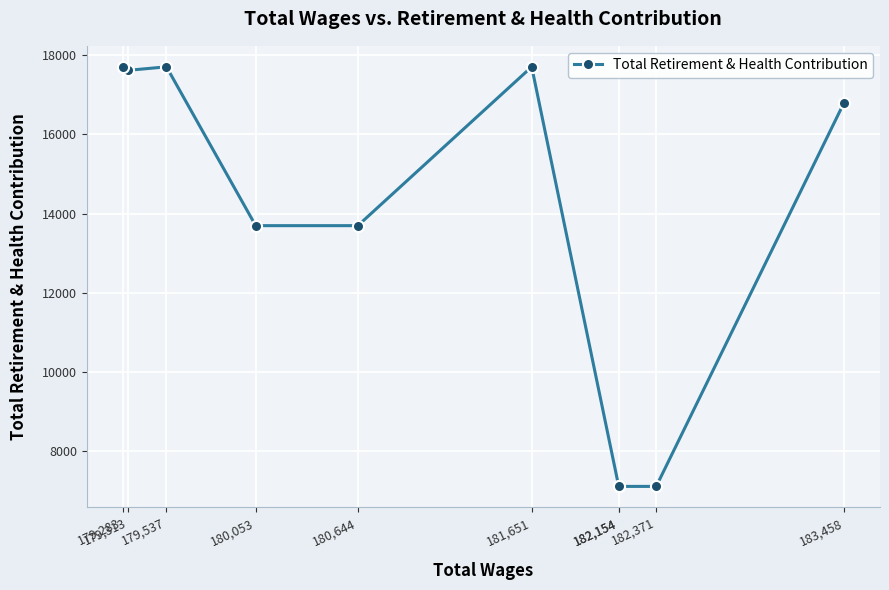

True or false: the data shows 13695.5 at 180,053.

True